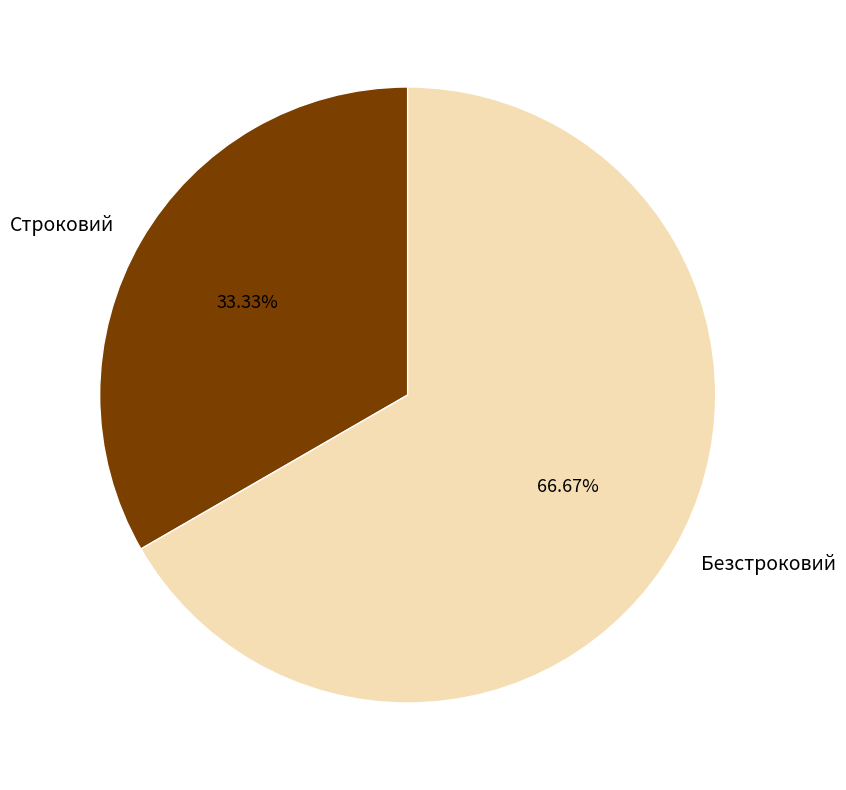

To the nearest percent, what is the combined percentage of Безстроковий and Строковий?

100%